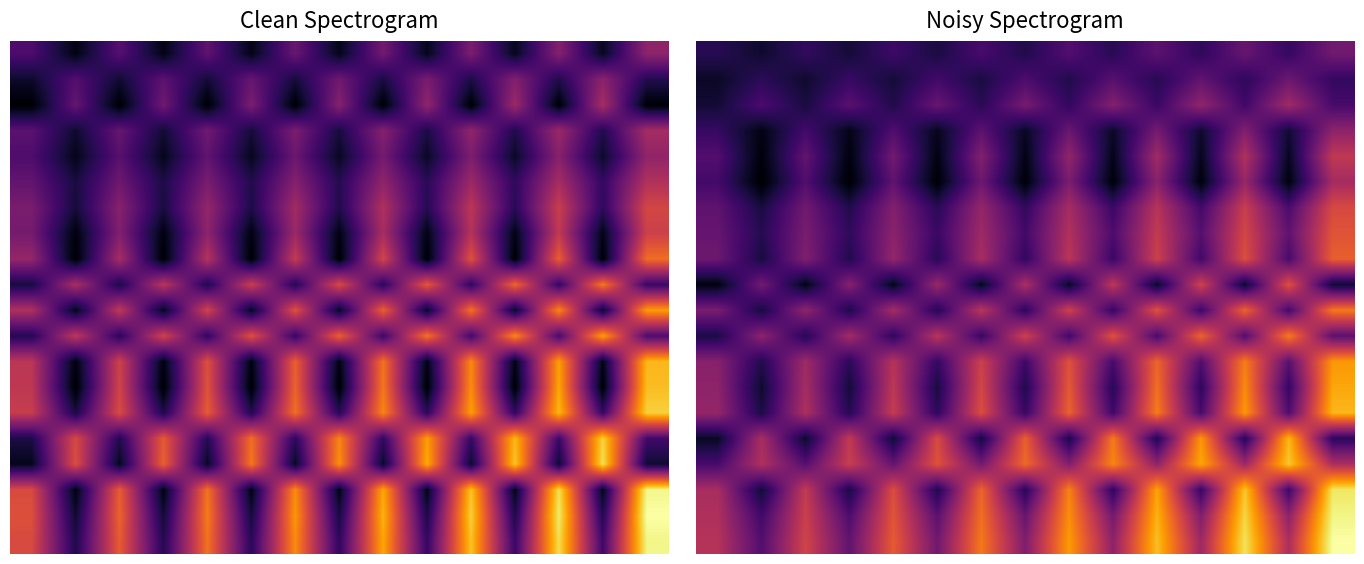

What is the approximate value of 5.0 at 2?

0.3